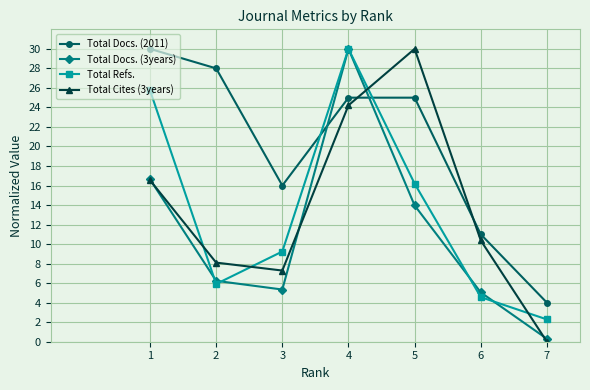

Where does the Total Docs. (2011) series first go above 25?

1